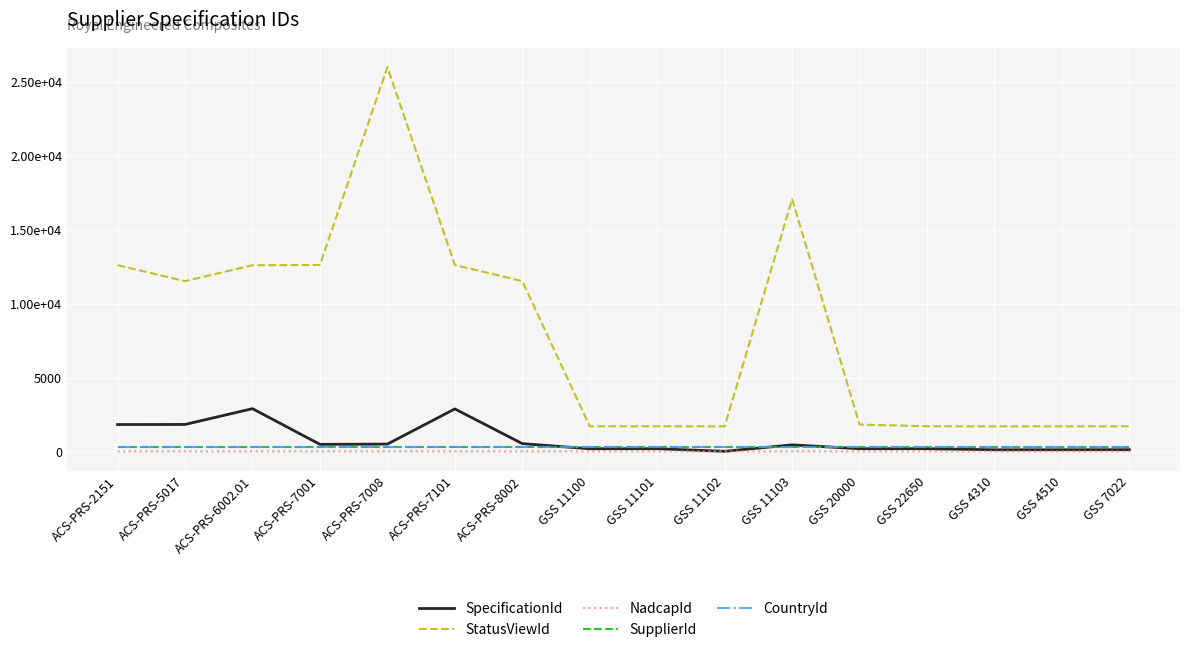

Read the CountryId value at GSS 11100.

268